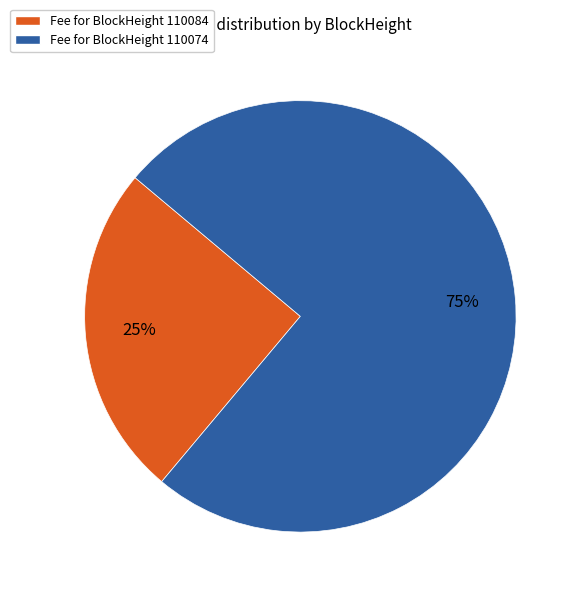

To the nearest percent, what percentage of the pie is Fee for BlockHeight 110084?

25%